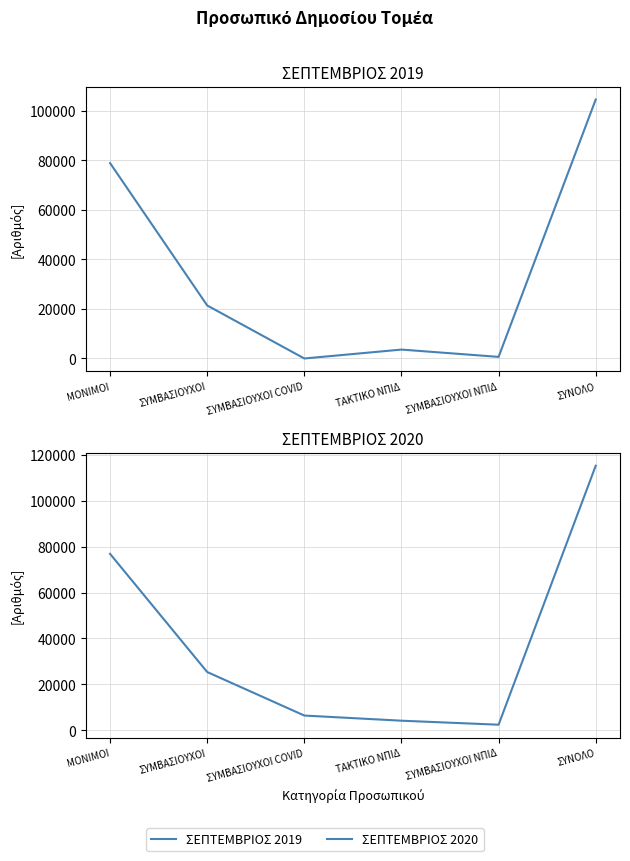

What is the total value across all series at ΣΥΜΒΑΣΙΟΥΧΟΙ ΝΠΙΔ?

3069